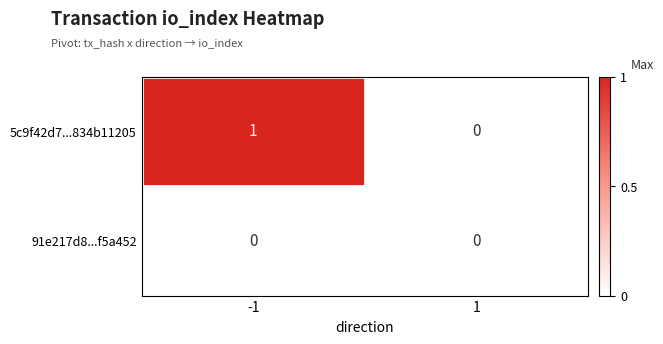

List the series in order of their overall mean, lowest first.

91e217d8...f5a452, 5c9f42d7...834b11205